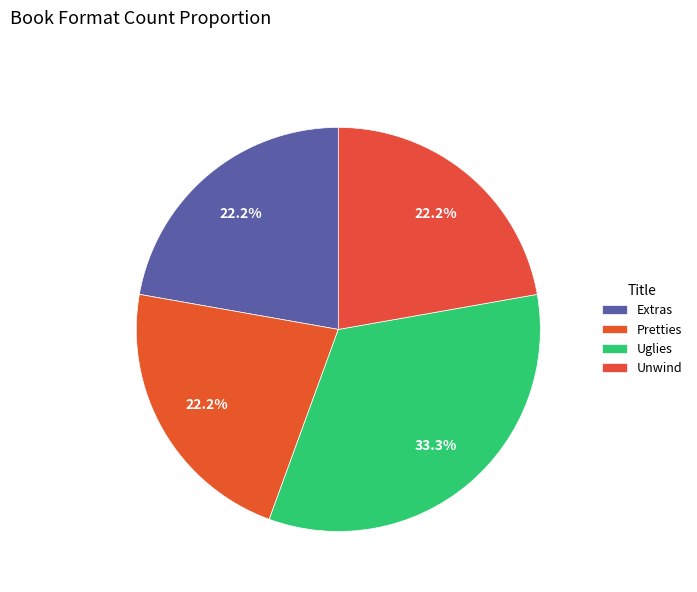

What is the smallest slice in the pie chart?

Extras